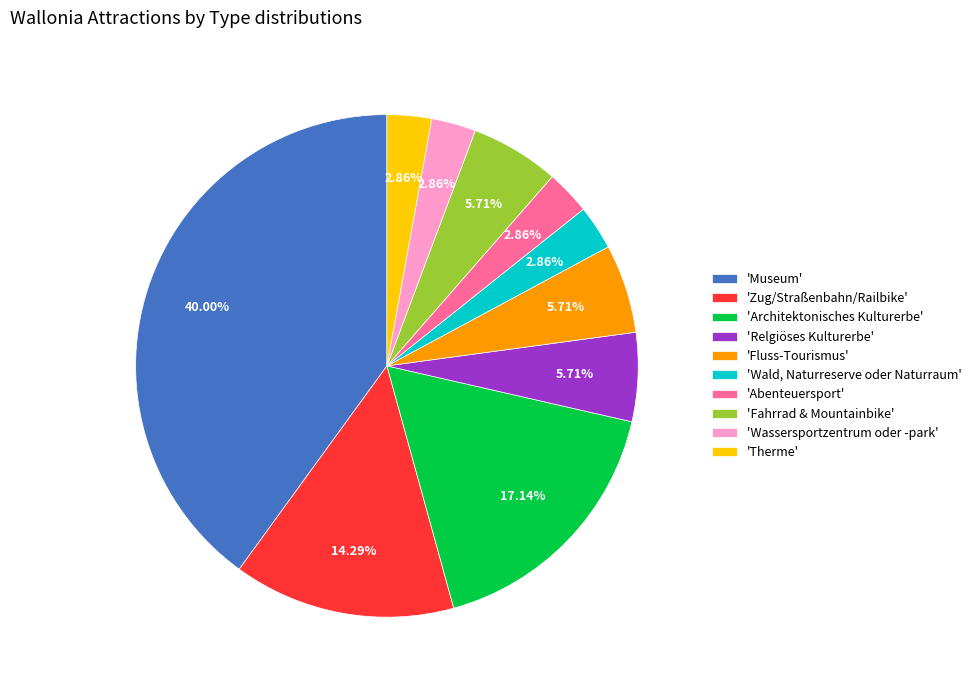

Does 'Relgiöses Kulturerbe' represent more than half of the total?

No